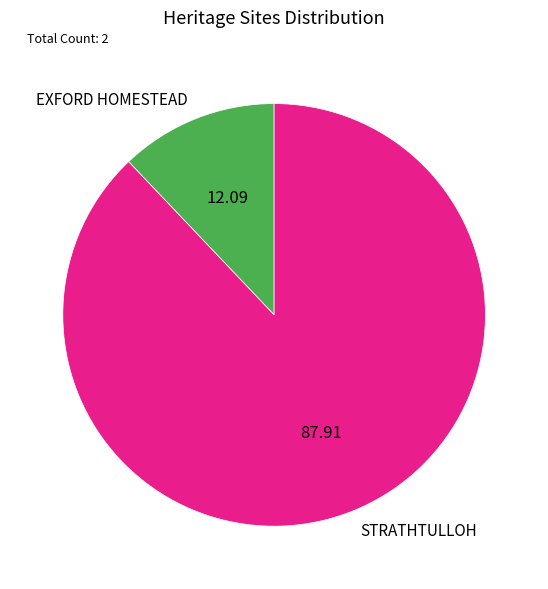

Which slice represents more than half of the pie?

STRATHTULLOH